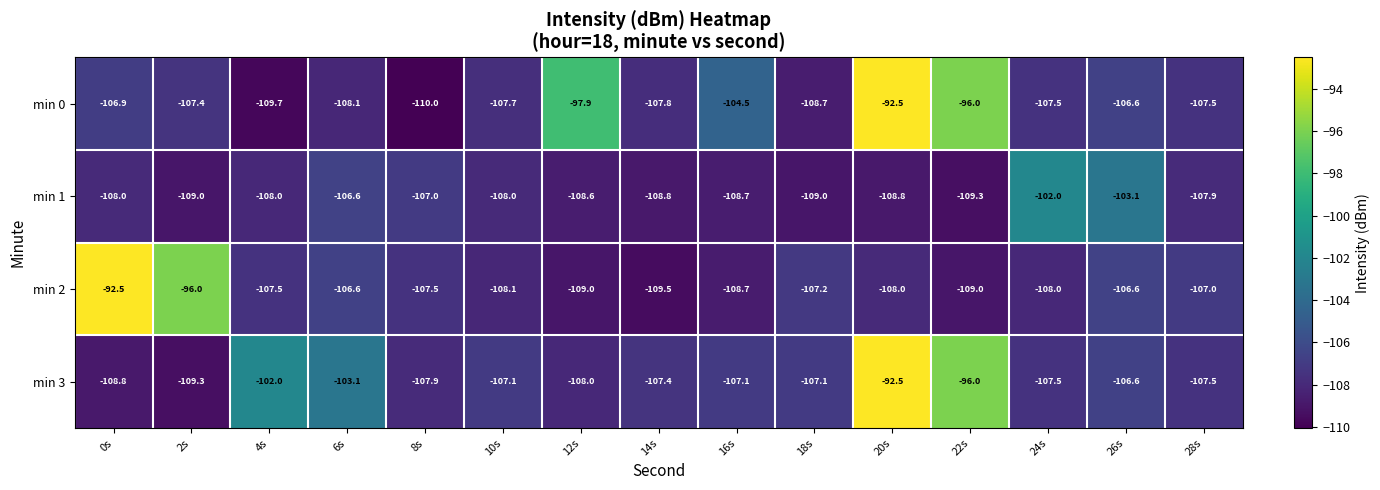

How many values in the min 0 series are below -107?

9